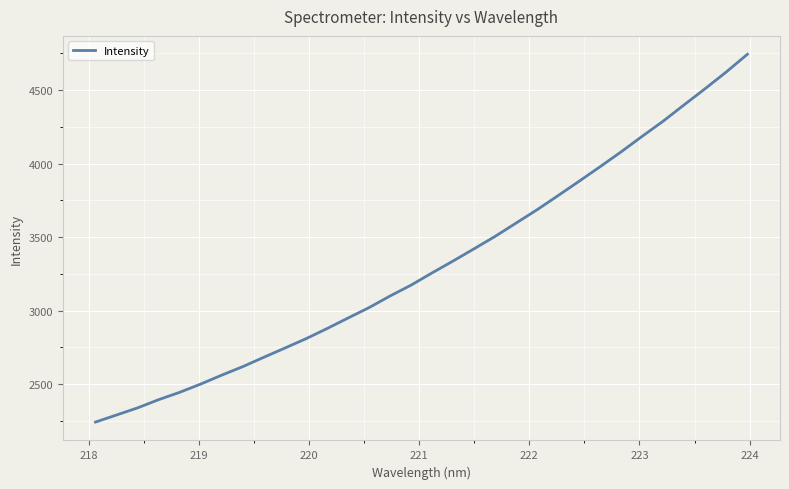

What is the smallest value displayed?

2240.8